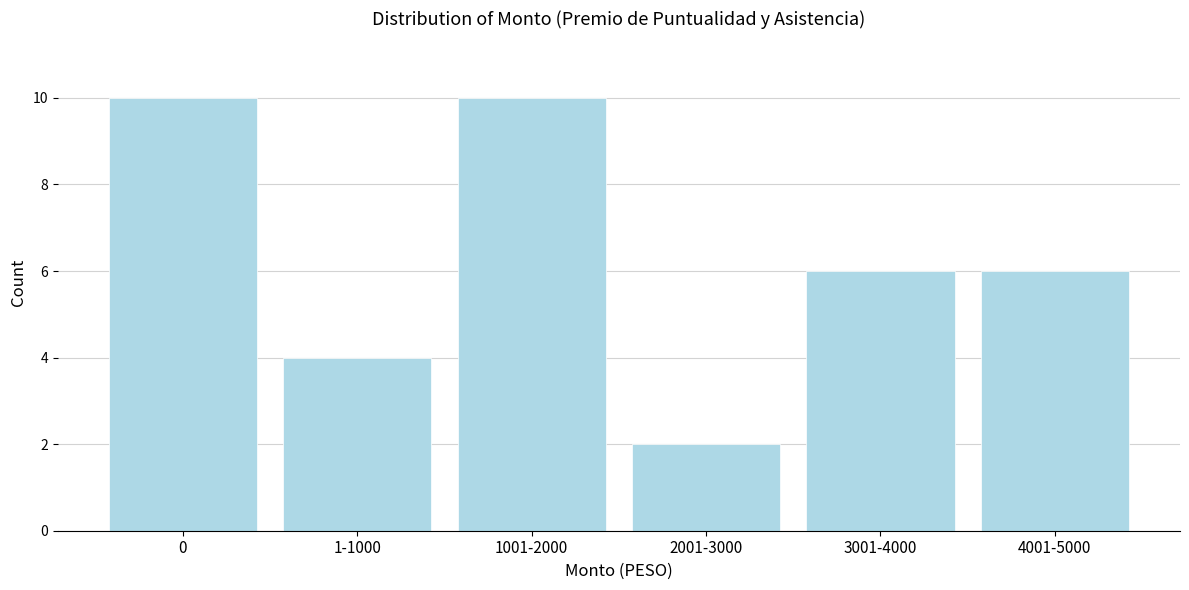

Reading right to left, what are all the values shown in this chart?

6	6	2	10	4	10